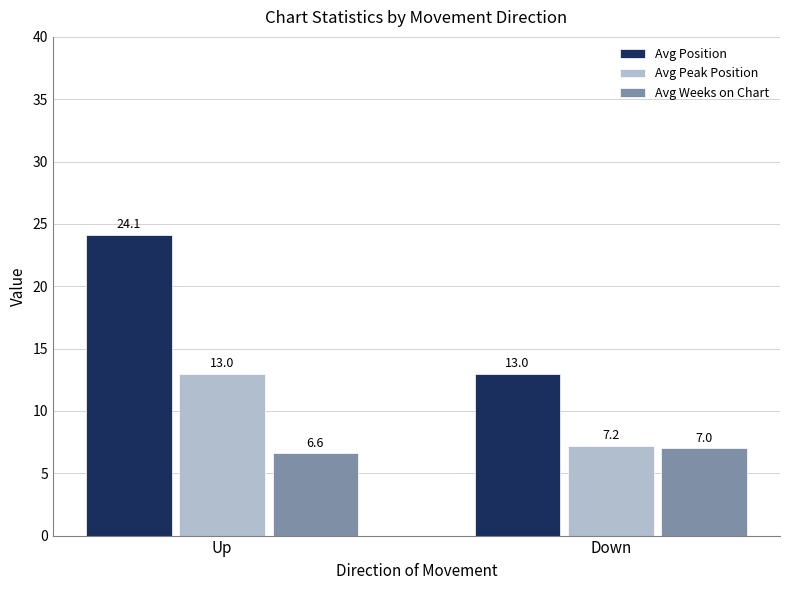

True or false: Avg Position has a value of 24.1 at Up.

True